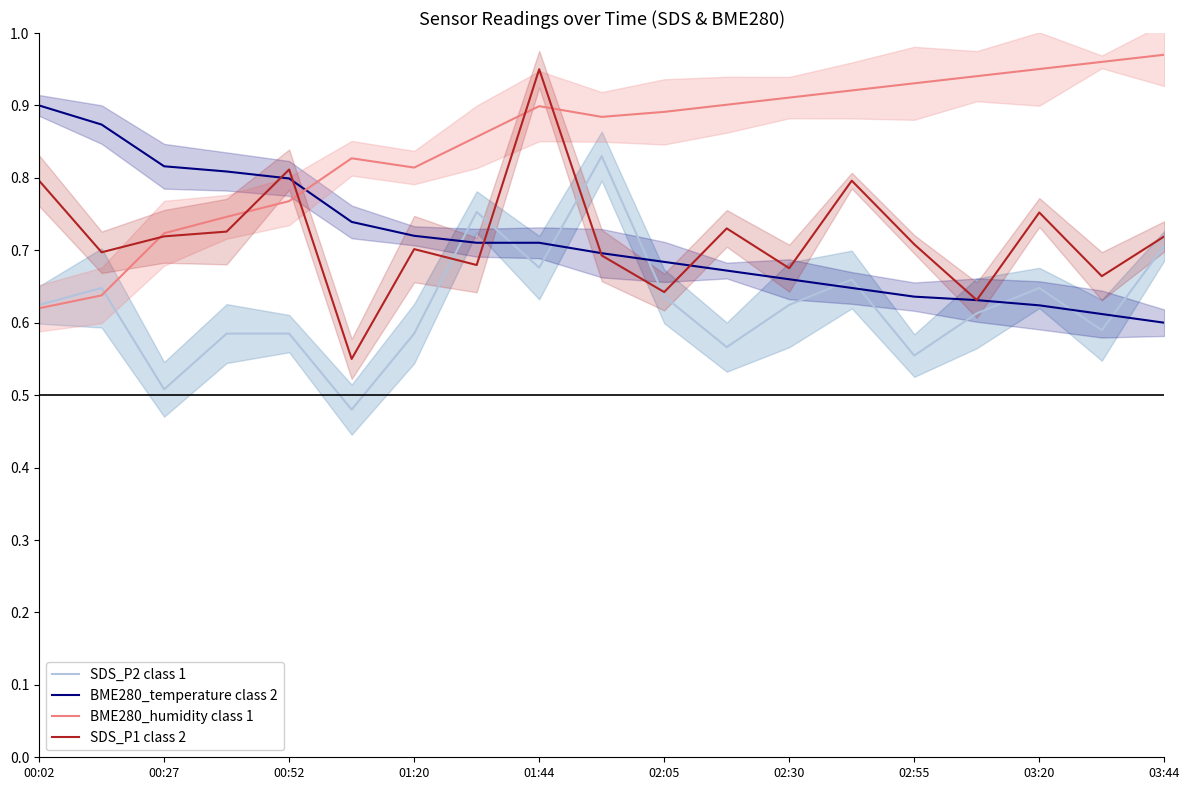

How many lines are shown in the chart?

4